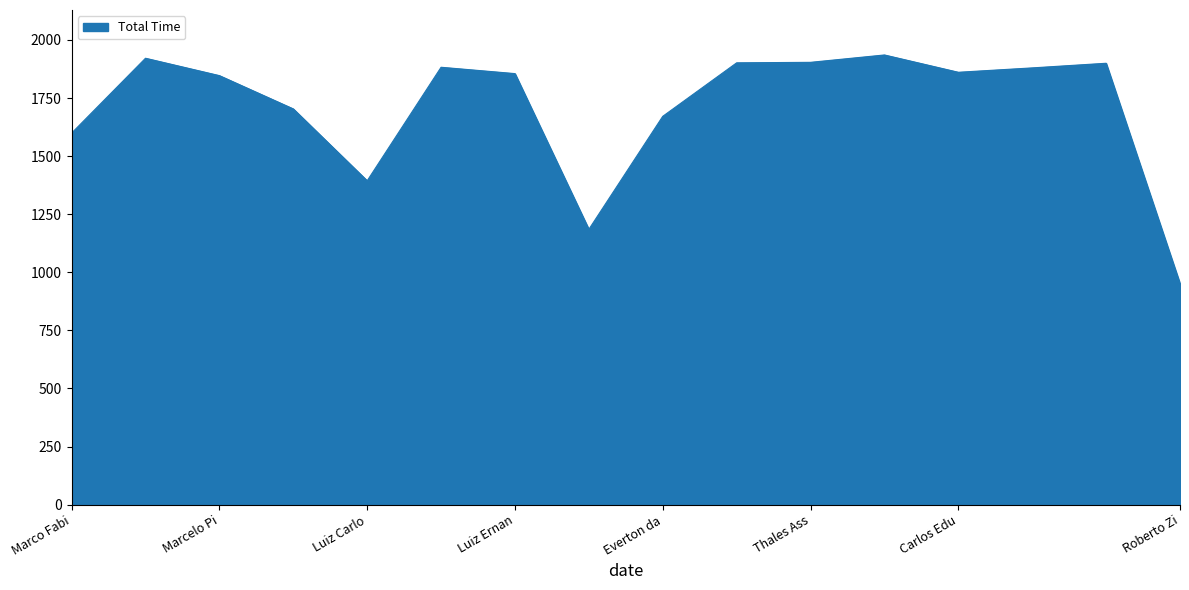

What is the difference between the maximum and minimum values?

984.2